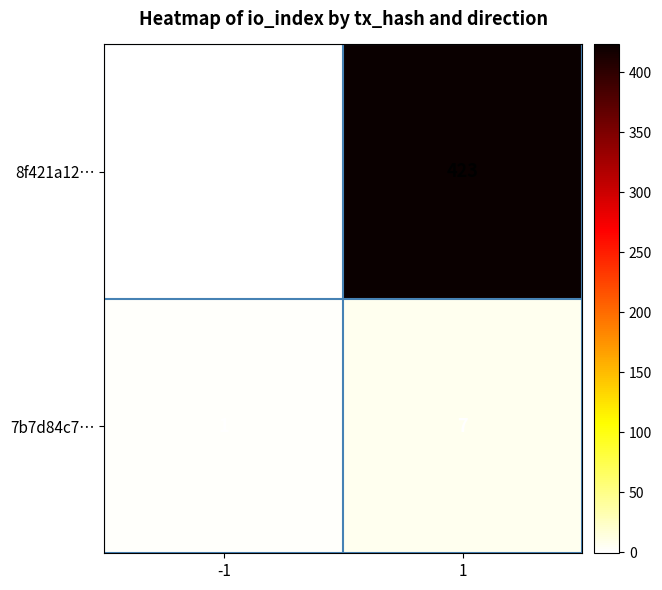

List the series in order of their peak value, highest first.

8f421a12…, 7b7d84c7…